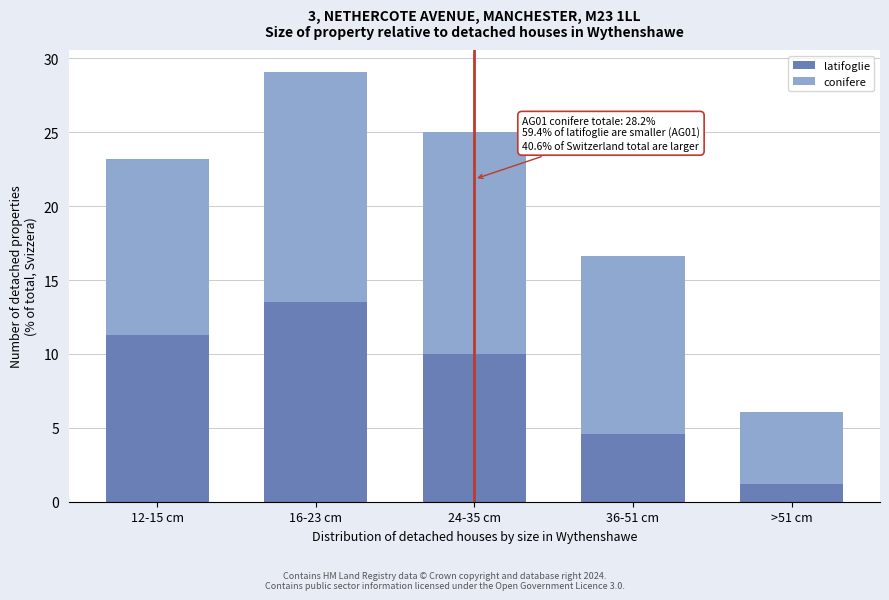

Reading left to right, transcribe the values for latifoglie.

11.3	13.5	10.0	4.6	1.2